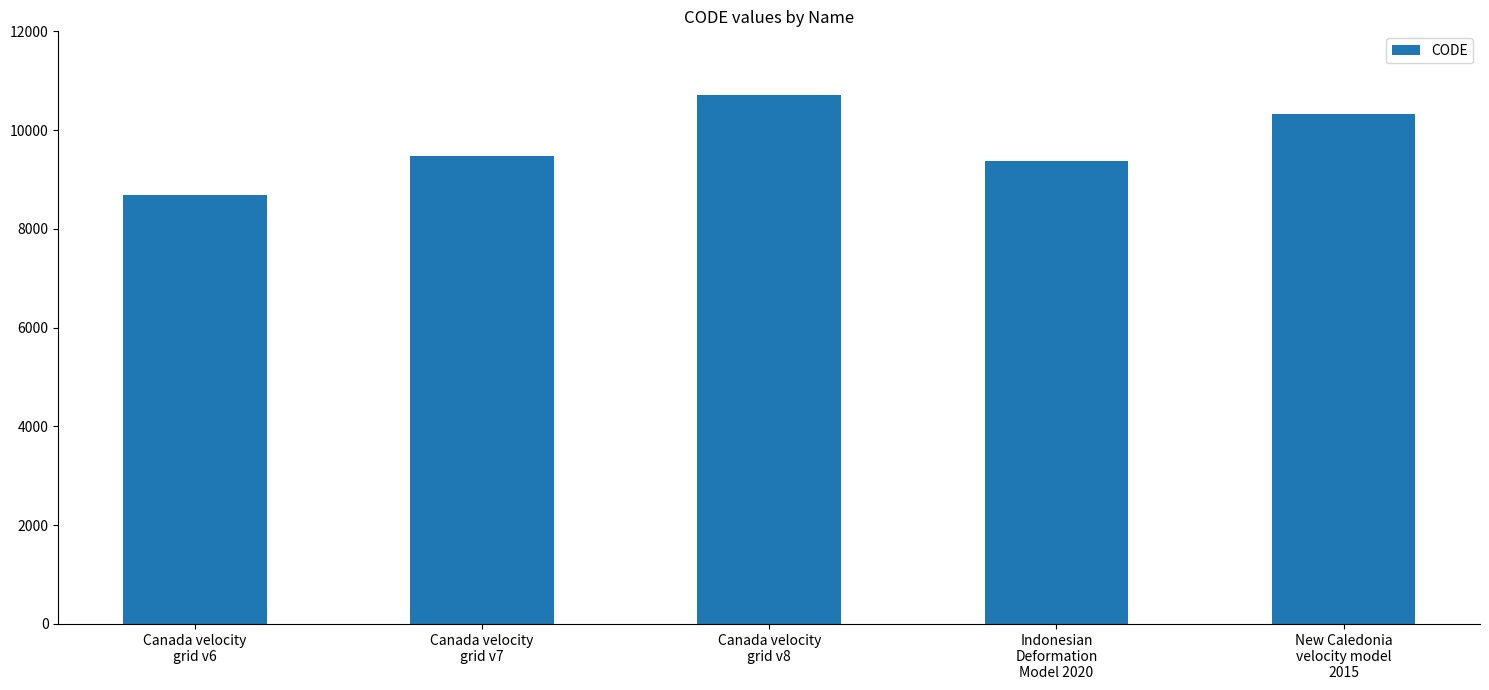

List the labels in order of value, smallest first.

Canada velocity
grid v6, Indonesian
Deformation
Model 2020, Canada velocity
grid v7, New Caledonia
velocity model
2015, Canada velocity
grid v8